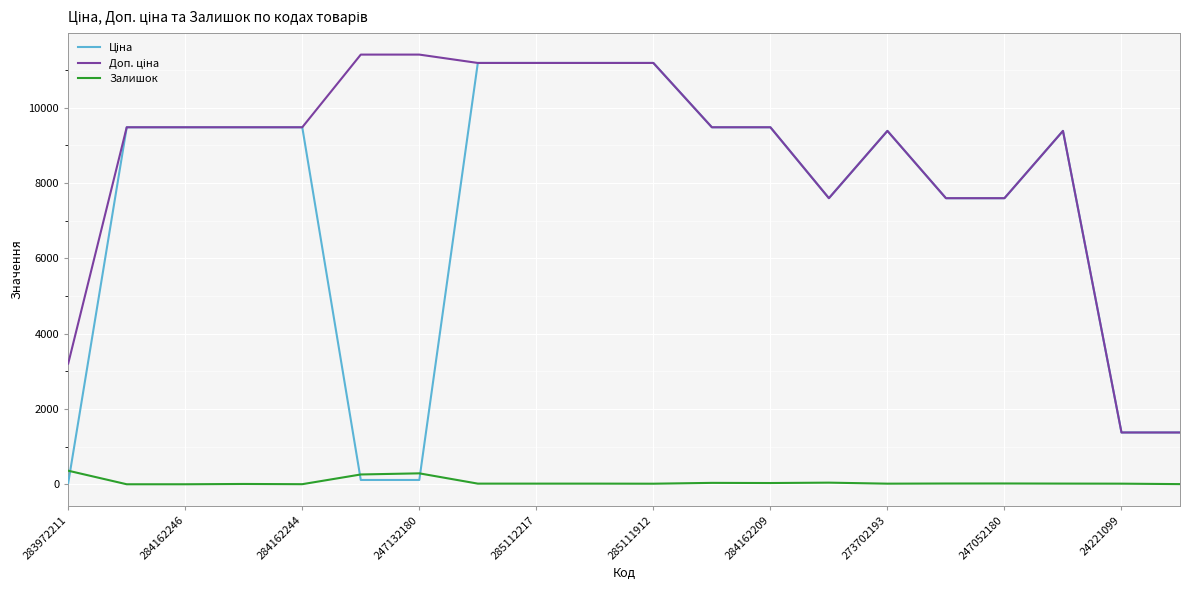

How many lines are shown in the chart?

3